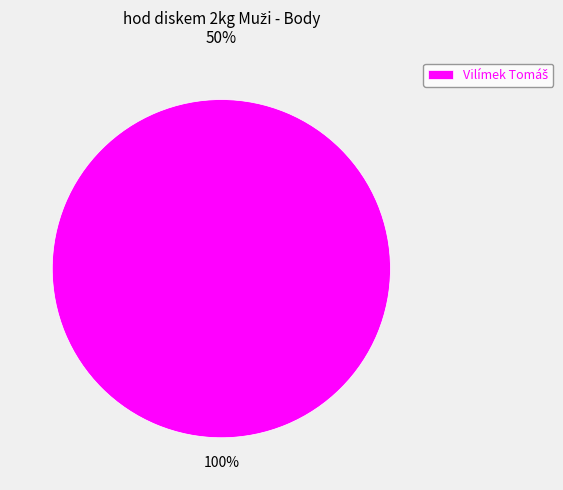

Does any single category account for the majority?

Yes